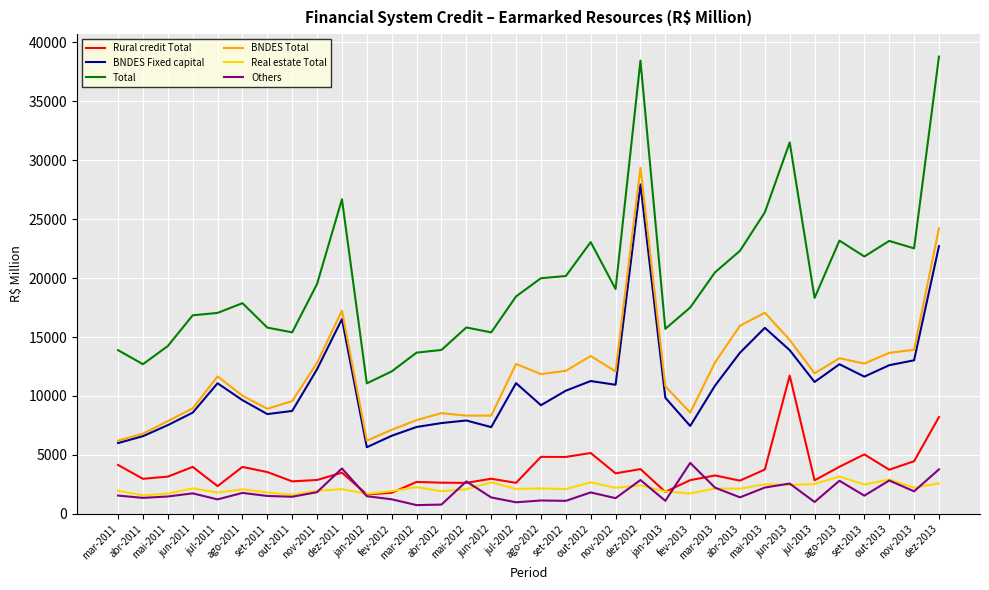

What is the maximum value for Others?

4324